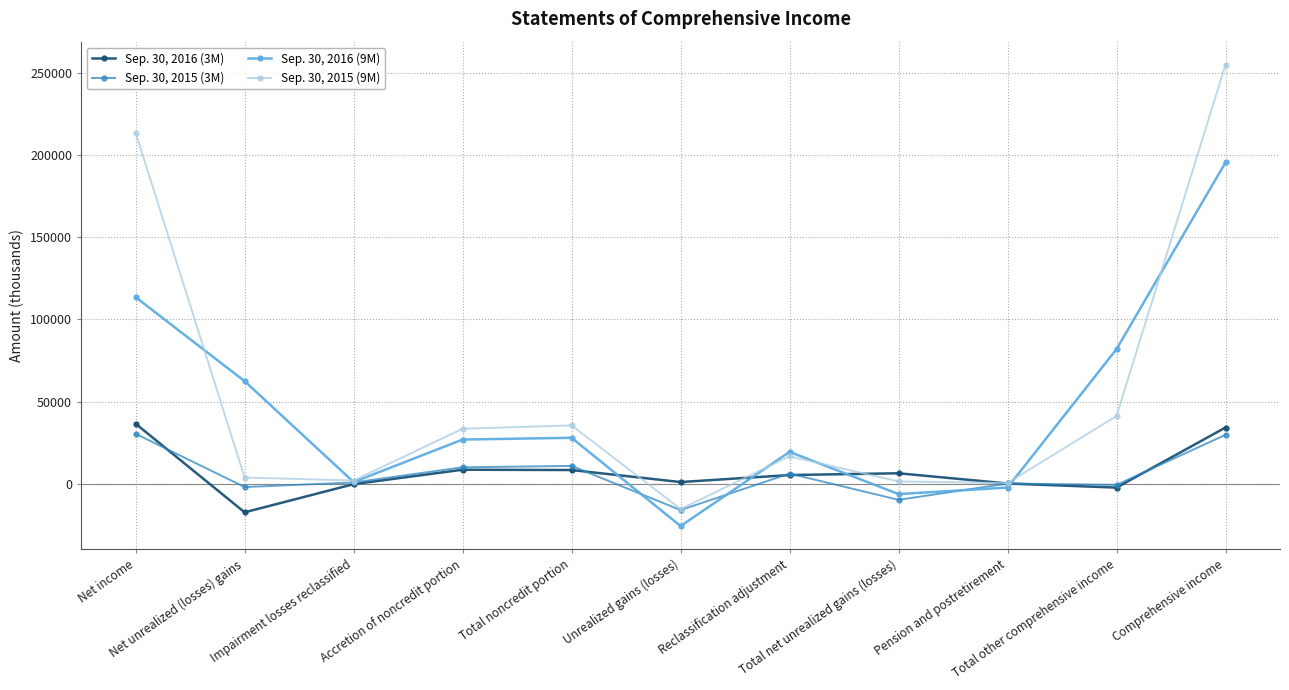

True or false: Sep. 30, 2015 (9M) has more than 2 points higher than both neighbors.

False